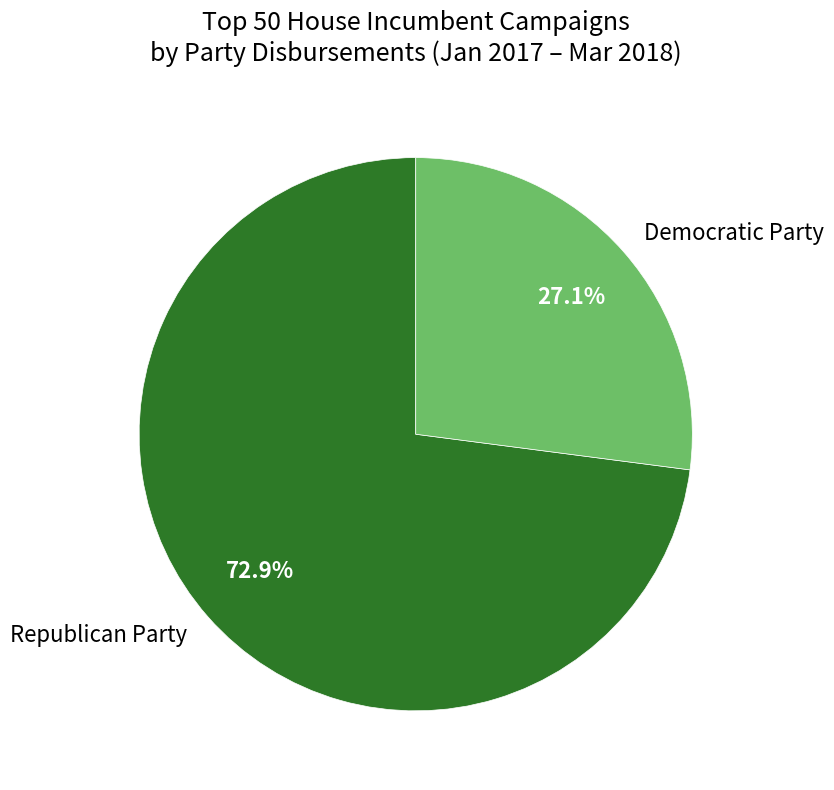

What is the smallest slice in the pie chart?

Democratic Party